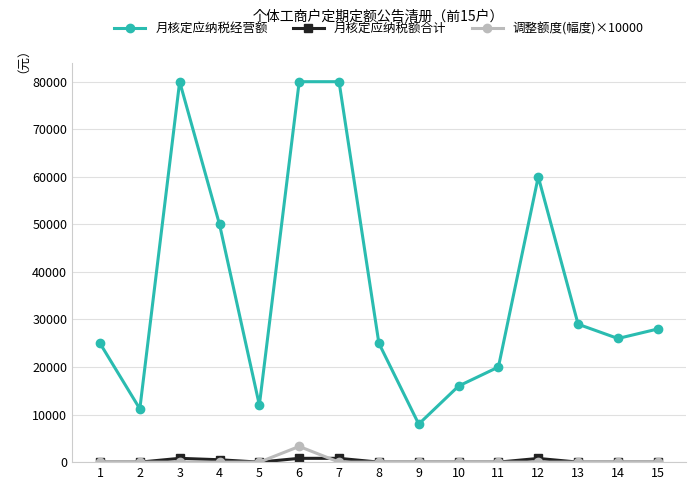

Which series has the largest total across all categories?

月核定应纳税经营额